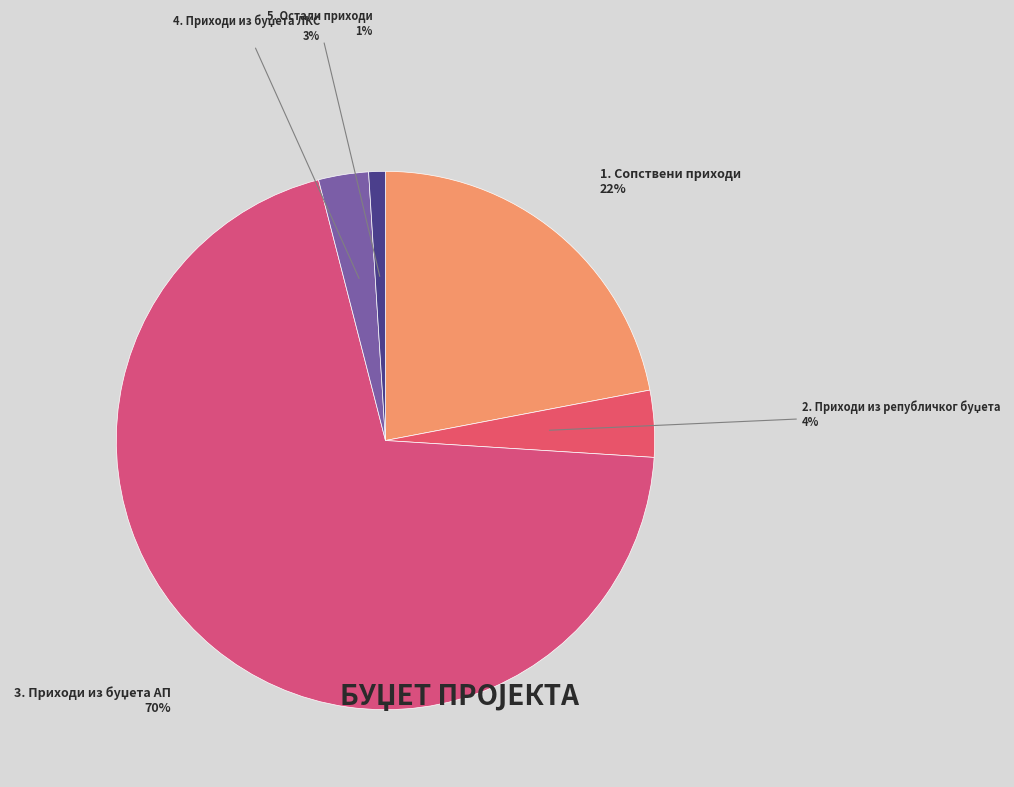

Is there a majority slice in this chart?

Yes